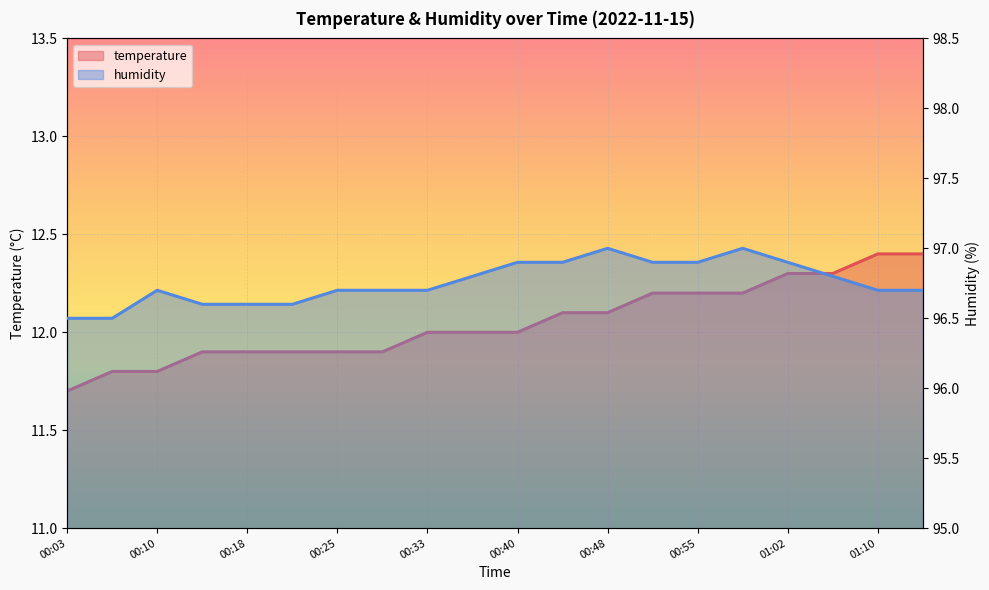

The value of temperature at 00:10 is 11.8. True or false?

True